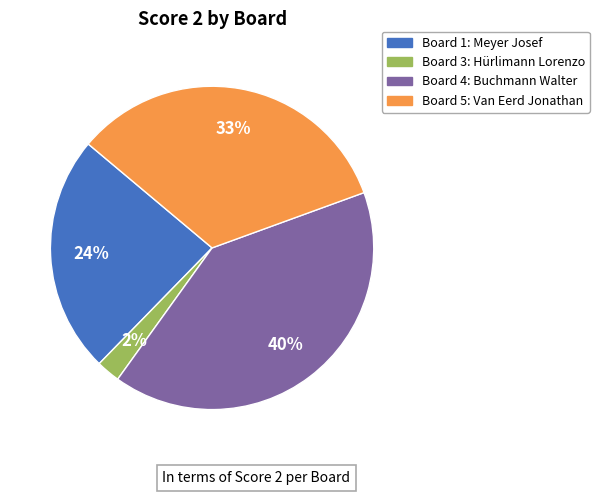

Is there any slice that represents more than half of the pie?

No